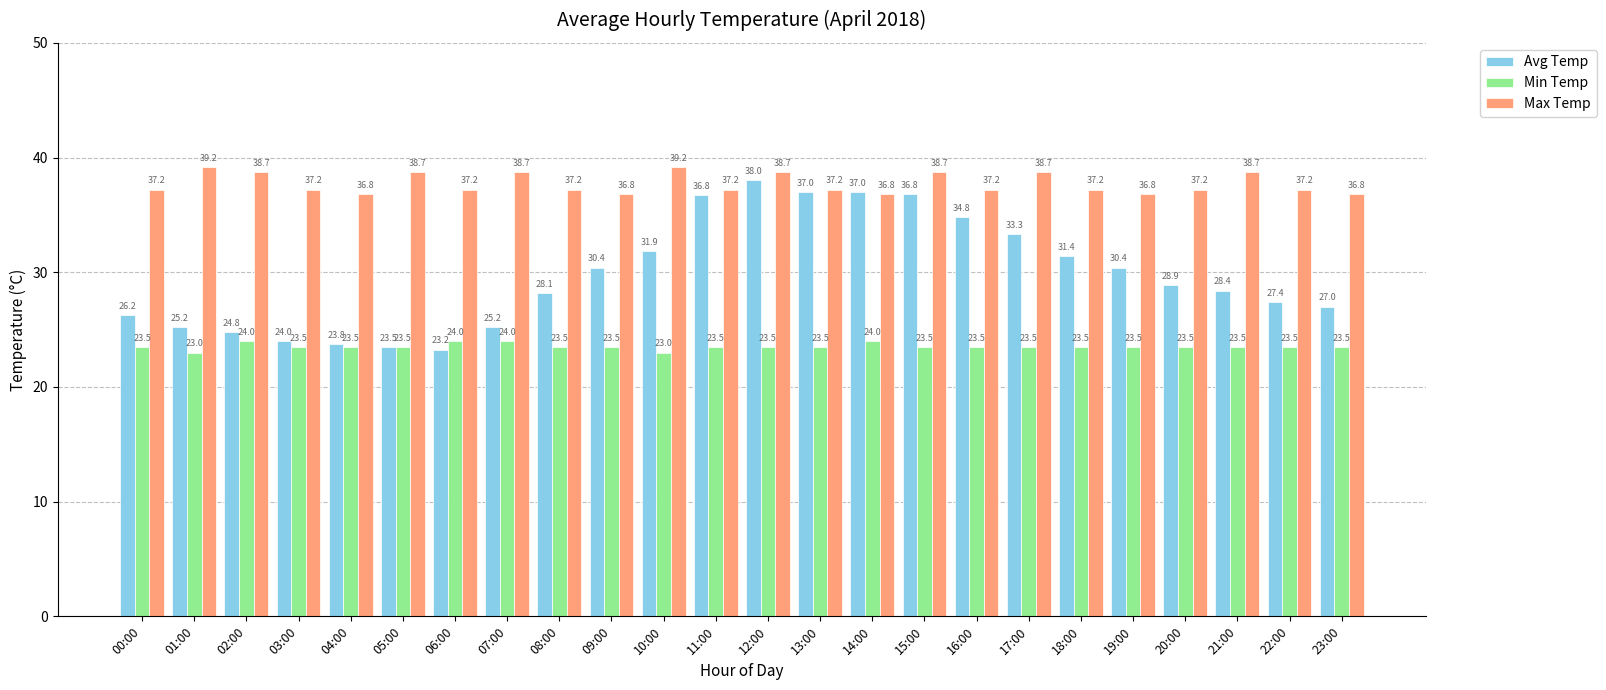

Is it true that Avg Temp equals 7.8 at 13:00?

False